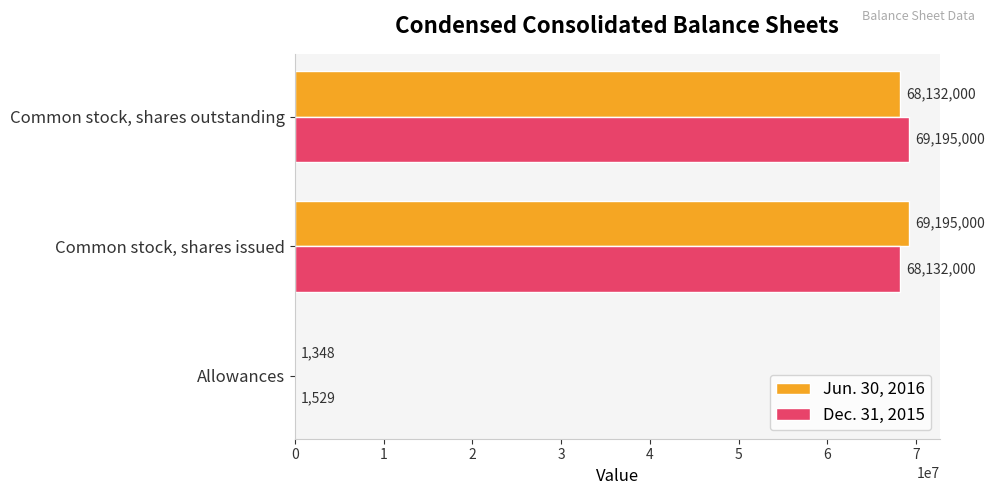

The value of Jun. 30, 2016 at Common stock, shares outstanding is 68132000. True or false?

True